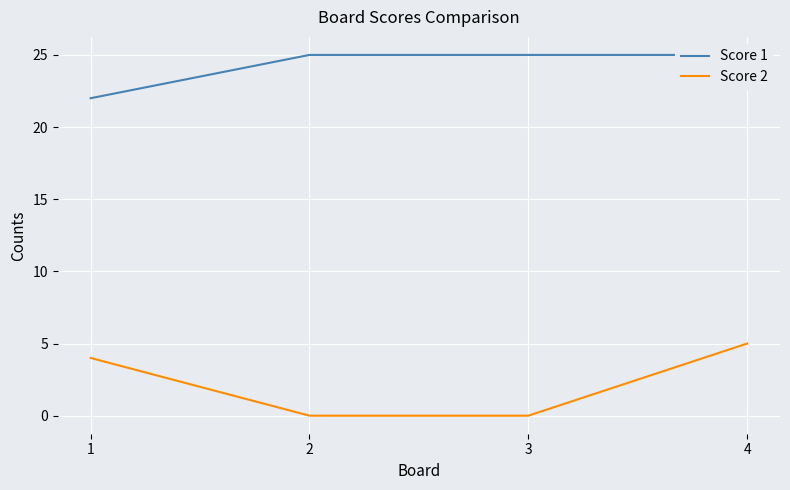

Reading left to right, extract all data points from this chart.

Score 1: 22	25	25	25
Score 2: 4	0	0	5